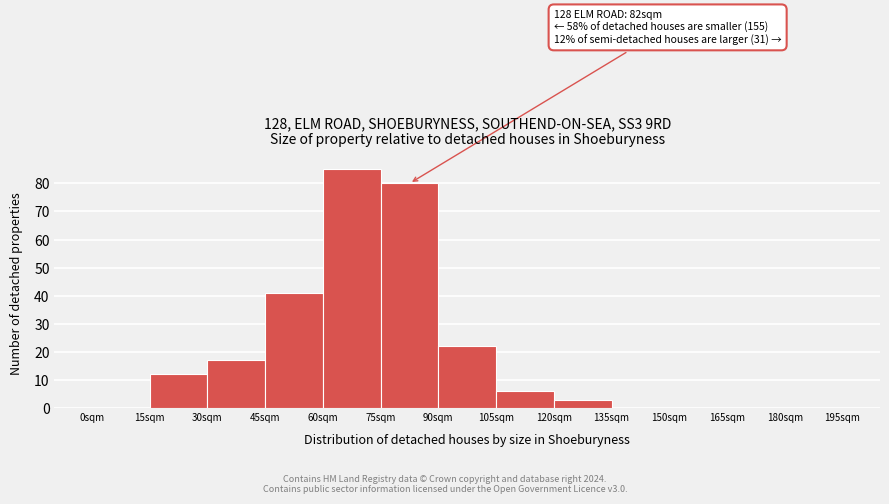

Reading left to right, extract all data points from this chart.

0sqm=0	15sqm=12	30sqm=17	45sqm=41	60sqm=85	75sqm=80	90sqm=22	105sqm=6	120sqm=3	135sqm=0	150sqm=0	165sqm=0	180sqm=0